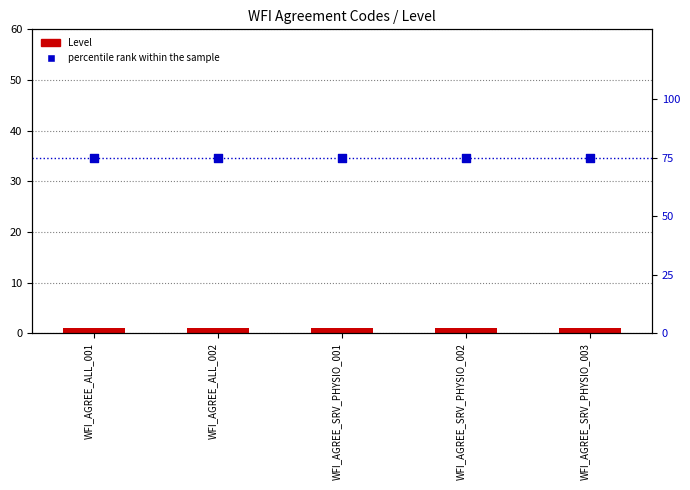

At which category is the sum across all series the highest?

WFI_AGREE_ALL_001